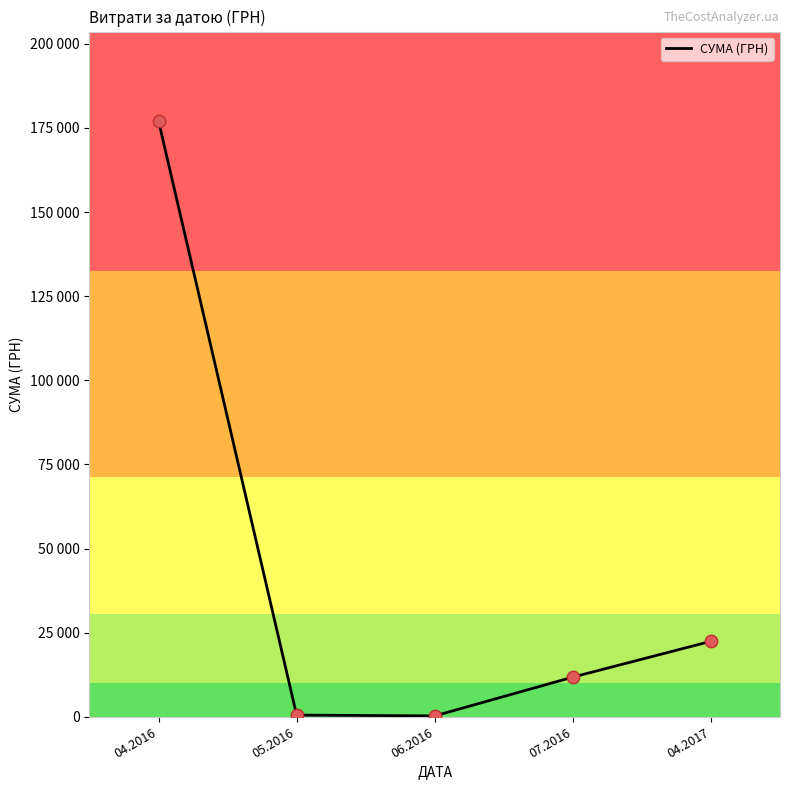

Is this an area chart (filled region under the line)?

No